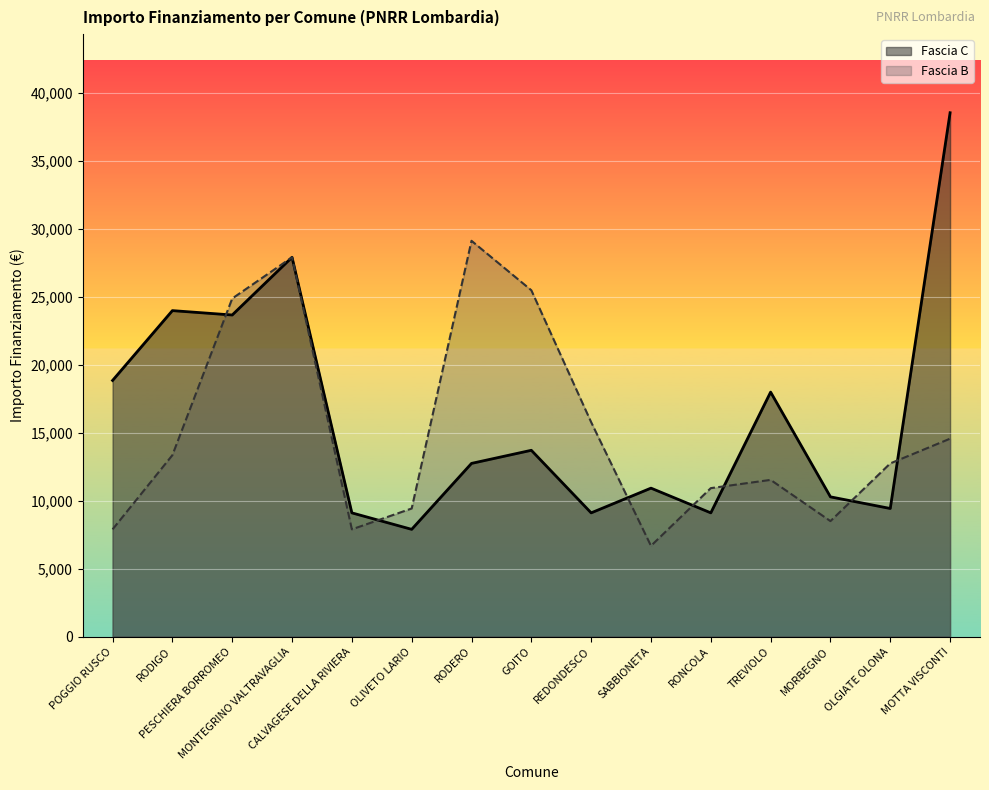

Where do Fascia B and Fascia C first cross each other?

RODIGO and PESCHIERA BORROMEO